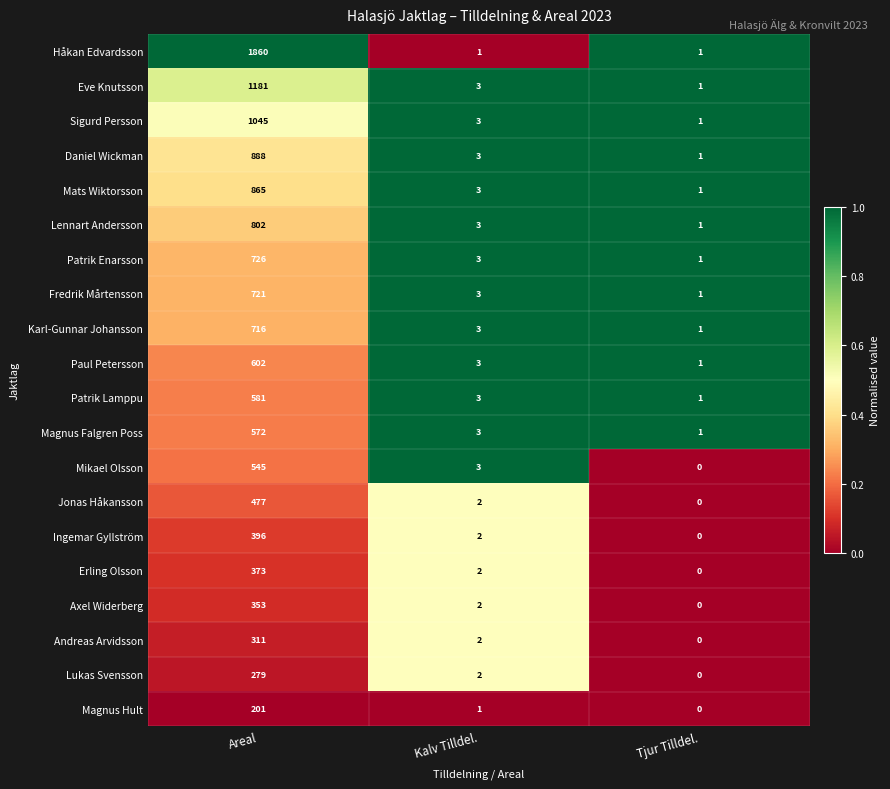

What is the total value across all series at Tjur Tilldel.?

12